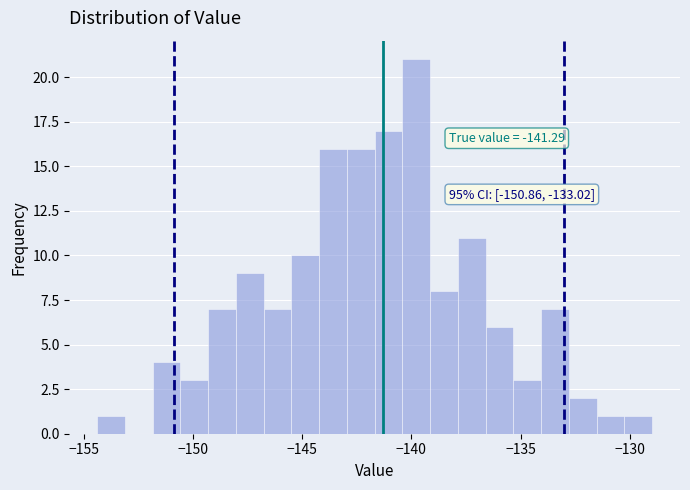

Read against the x-axis, roughly where is the centre of the tallest bar?

-140.0